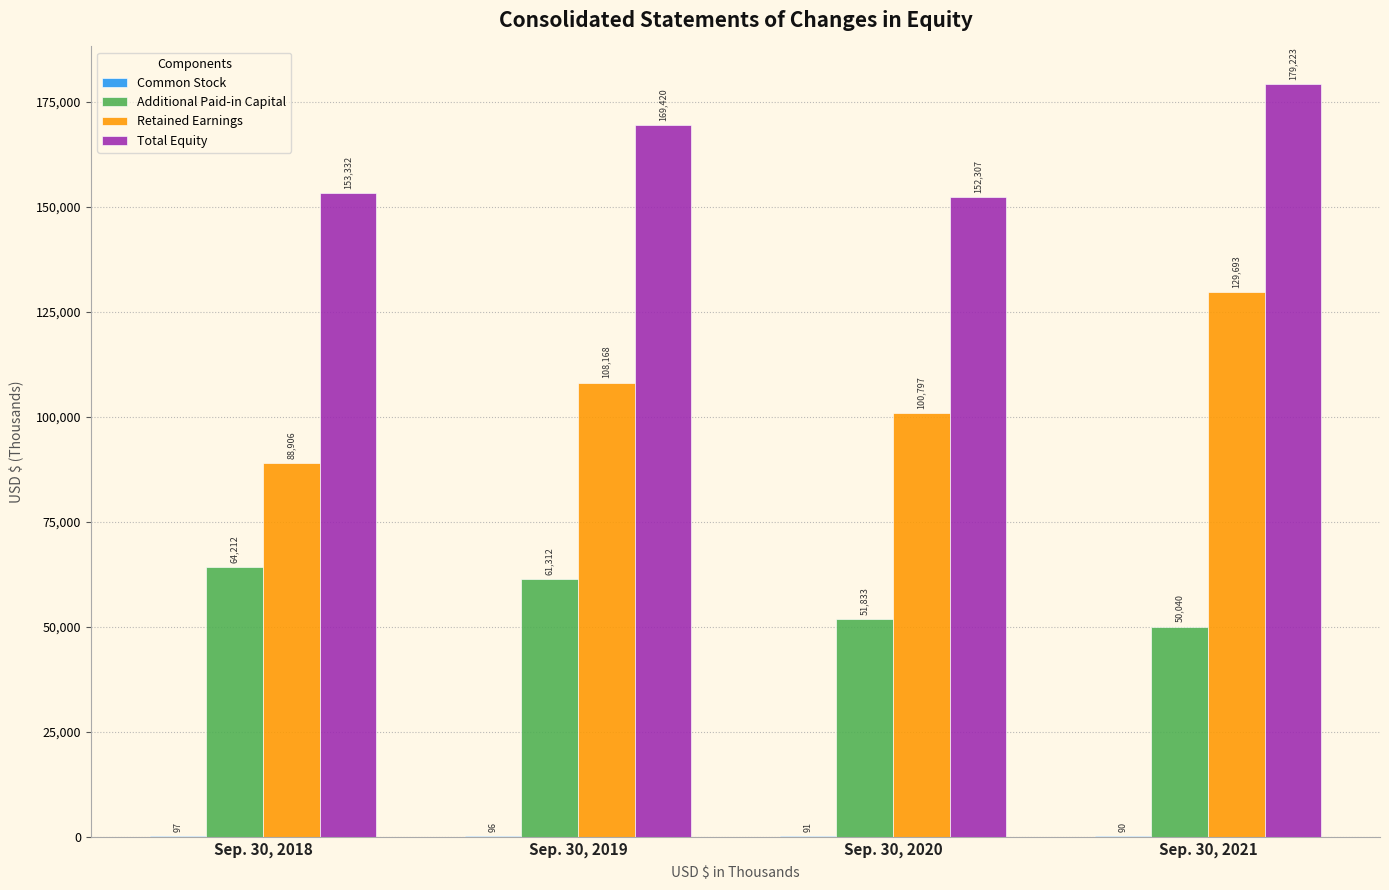

At which category does the chart reach its peak across all series?

Sep. 30, 2021